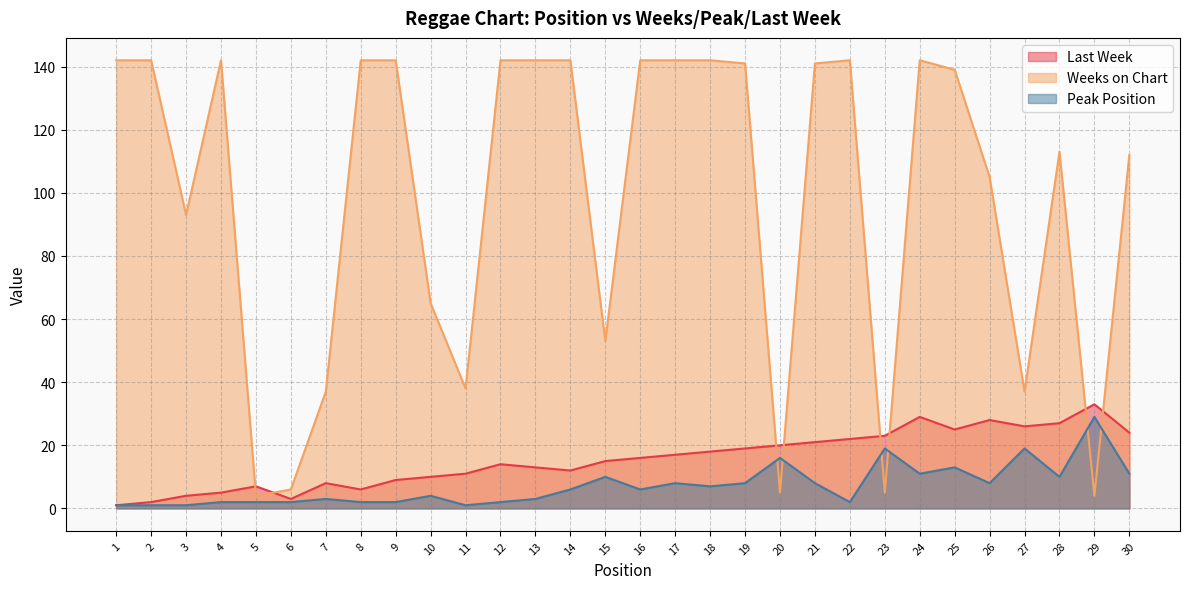

Rank the series at 1 from highest to lowest value.

Weeks on Chart, Last Week, Peak Position